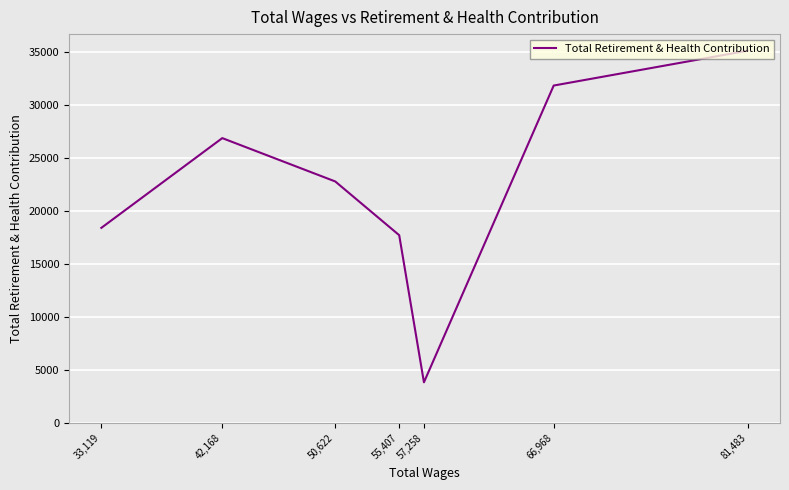

Where is the first local maximum?

42,168